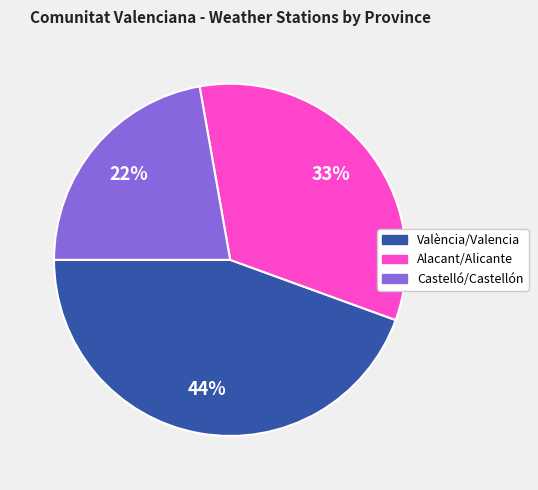

Combined, do València/Valencia and Alacant/Alicante account for over 50%?

Yes